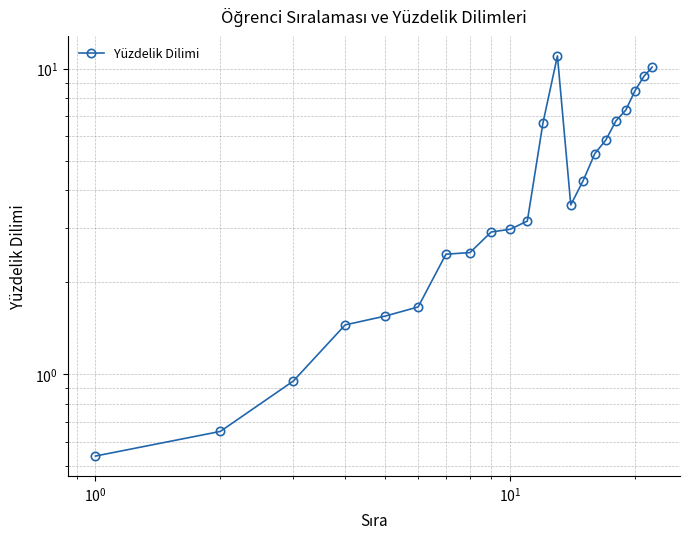

Does the chart have visible grid lines?

Yes